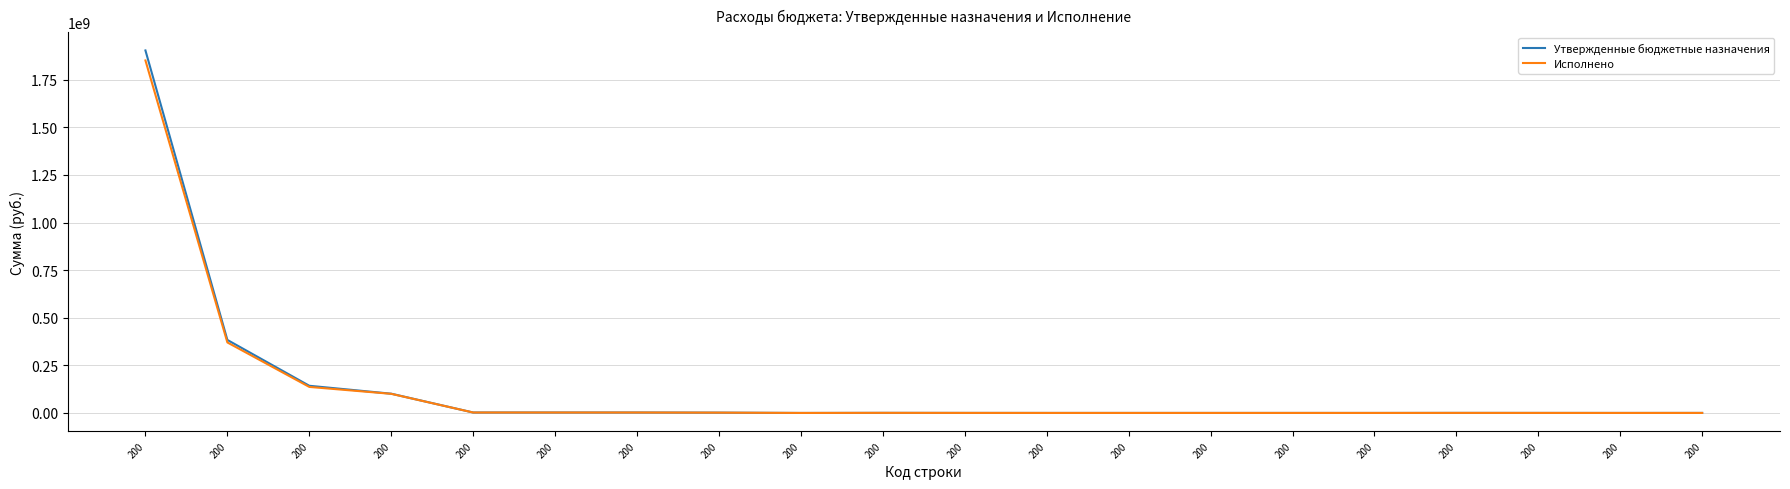

What are all the series names shown in the legend?

Утвержденные бюджетные назначения, Исполнено